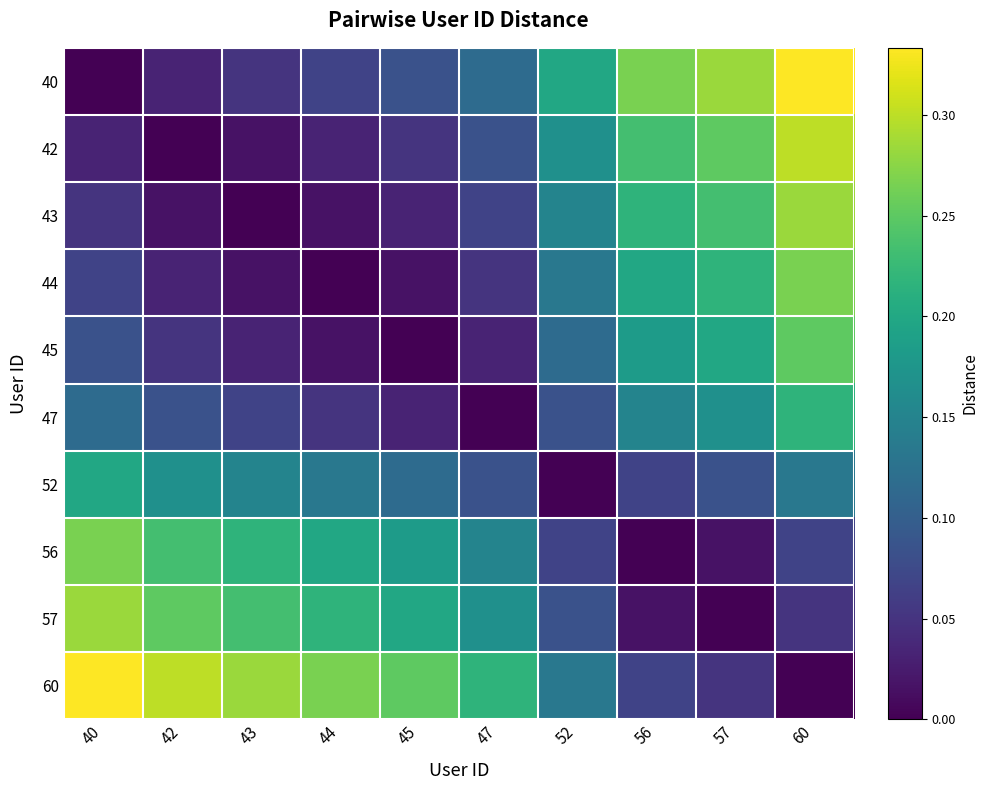

Reading left to right, extract all data points from this chart.

40: 40=0.0	42=0.0	43=0.1	44=0.1	45=0.1	47=0.1	52=0.2	56=0.3	57=0.3	60=0.3
42: 40=0.0	42=0.0	43=0.0	44=0.0	45=0.1	47=0.1	52=0.2	56=0.2	57=0.2	60=0.3
43: 40=0.1	42=0.0	43=0.0	44=0.0	45=0.0	47=0.1	52=0.1	56=0.2	57=0.2	60=0.3
44: 40=0.1	42=0.0	43=0.0	44=0.0	45=0.0	47=0.1	52=0.1	56=0.2	57=0.2	60=0.3
45: 40=0.1	42=0.1	43=0.0	44=0.0	45=0.0	47=0.0	52=0.1	56=0.2	57=0.2	60=0.2
47: 40=0.1	42=0.1	43=0.1	44=0.1	45=0.0	47=0.0	52=0.1	56=0.1	57=0.2	60=0.2
52: 40=0.2	42=0.2	43=0.1	44=0.1	45=0.1	47=0.1	52=0.0	56=0.1	57=0.1	60=0.1
56: 40=0.3	42=0.2	43=0.2	44=0.2	45=0.2	47=0.1	52=0.1	56=0.0	57=0.0	60=0.1
57: 40=0.3	42=0.2	43=0.2	44=0.2	45=0.2	47=0.2	52=0.1	56=0.0	57=0.0	60=0.1
60: 40=0.3	42=0.3	43=0.3	44=0.3	45=0.2	47=0.2	52=0.1	56=0.1	57=0.1	60=0.0